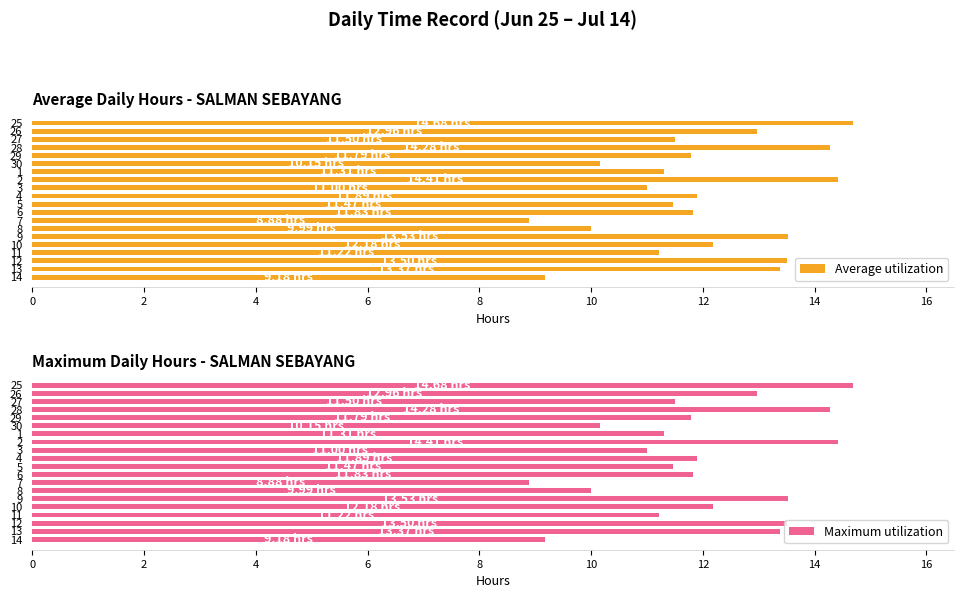

Reading left to right, what are all the values shown in this chart?

Average utilization: 14.7	13.0	11.5	14.3	11.8	10.2	11.3	14.4	11.0	11.9	11.5	11.8	8.9	10.0	13.5	12.2	11.2	13.5	13.4	9.2
Maximum utilization: 14.7	13.0	11.5	14.3	11.8	10.2	11.3	14.4	11.0	11.9	11.5	11.8	8.9	10.0	13.5	12.2	11.2	13.5	13.4	9.2